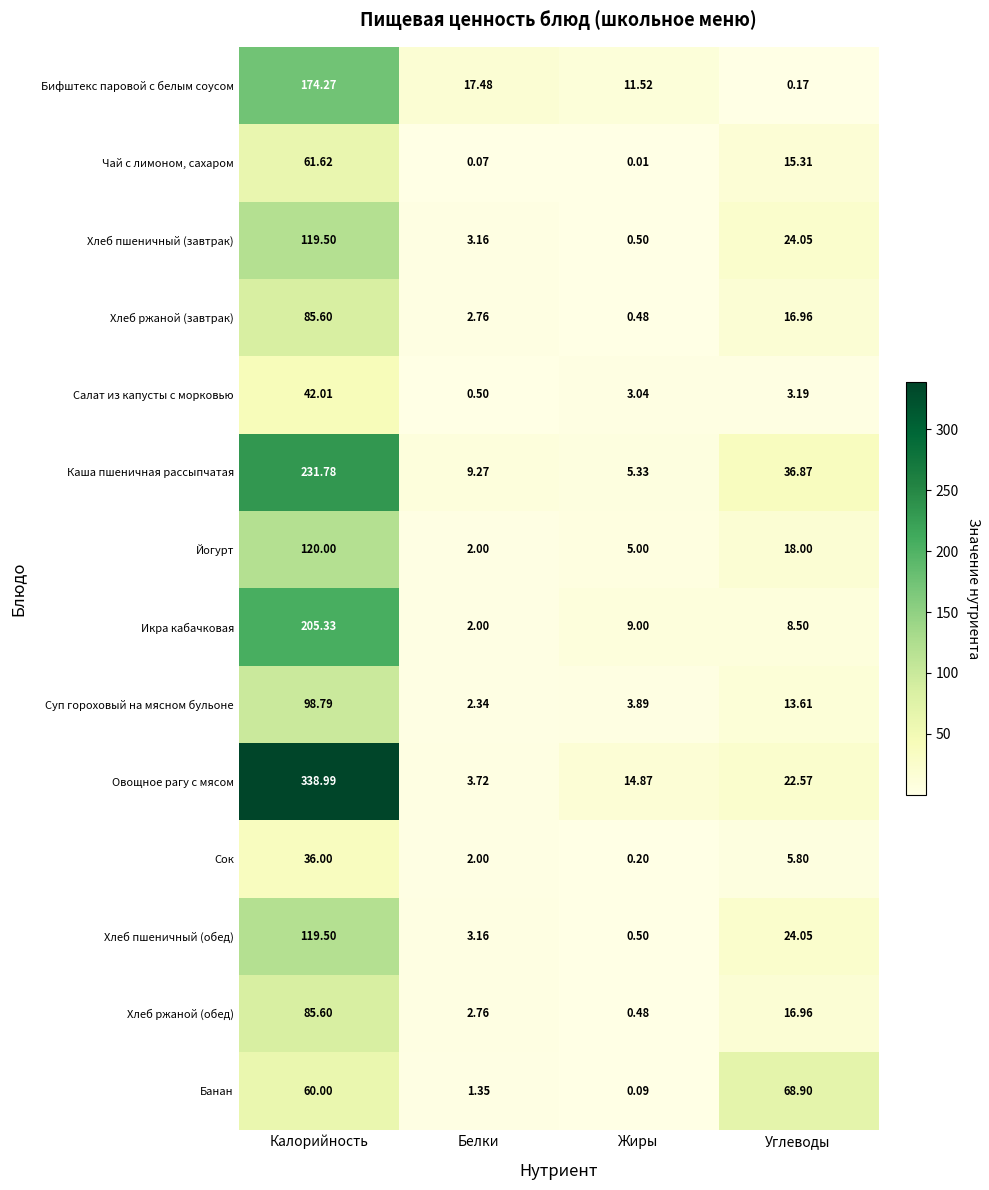

What is the spread (max minus min) of values at Калорийность?

303.0